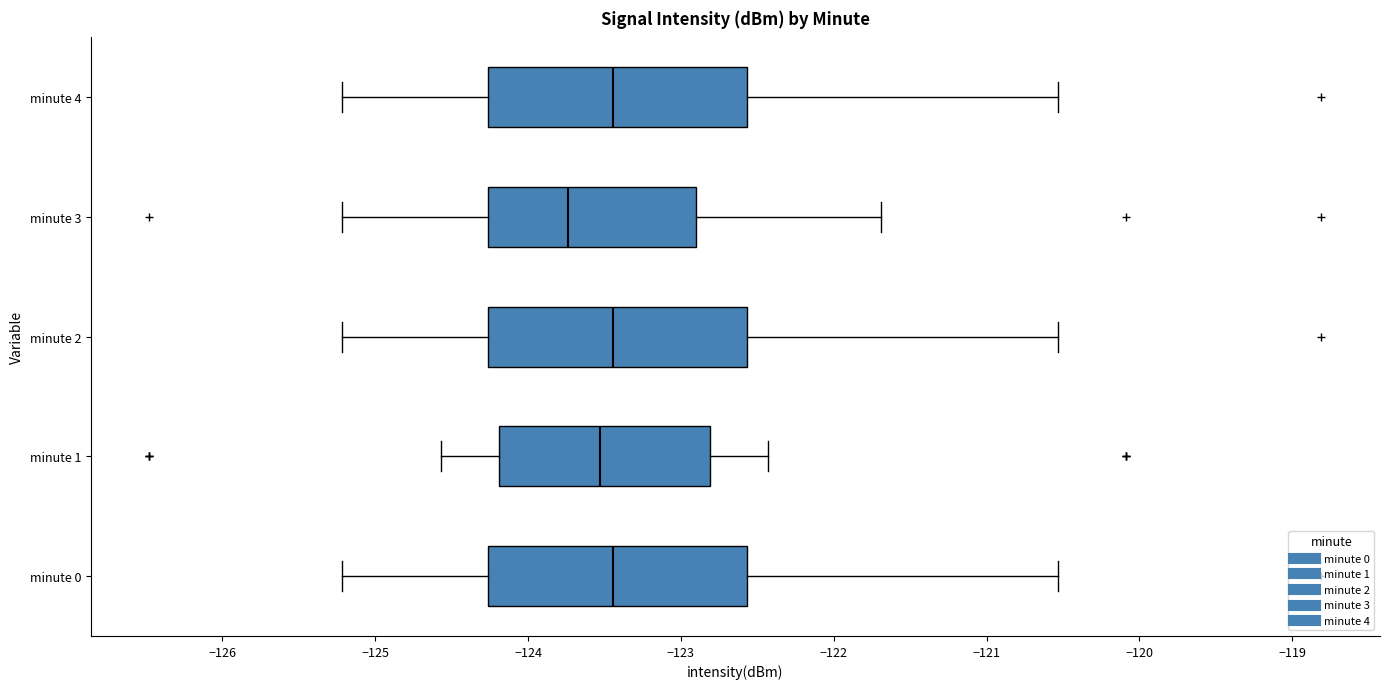

Where is the right edge of the box for minute 3 on the x-axis? The values are not printed on the chart, so give them approximately, as read against the axis.

-122.9